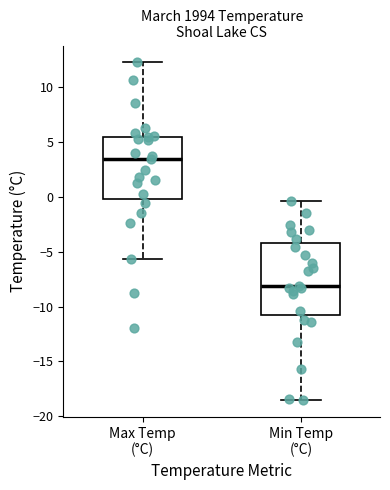

Reading left to right, read every box against the y-axis: the position of its median line, the range the box covers, and the ends of its whiskers. The values are not printed on the chart, so give them approximately, as read against the axis.

Max Temp (°C): median 3.5, box 0.0 to 5.5, whiskers -5.5 to 12.0
Min Temp (°C): median -8.0, box -11.0 to -4.0, whiskers -18.5 to -0.5